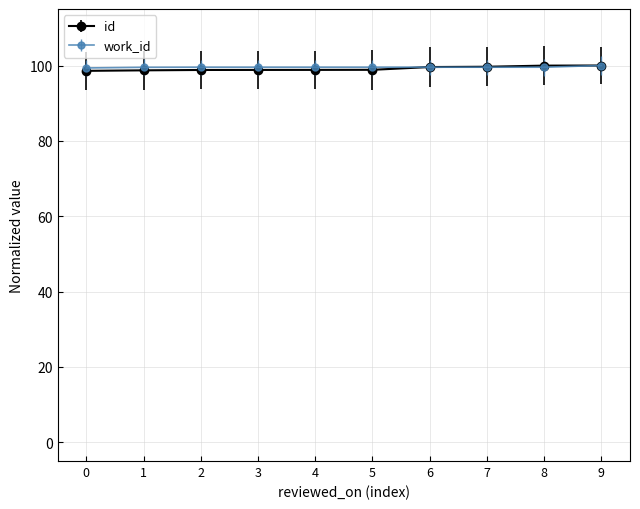

Is it true that id equals 51.2 at 3?

False